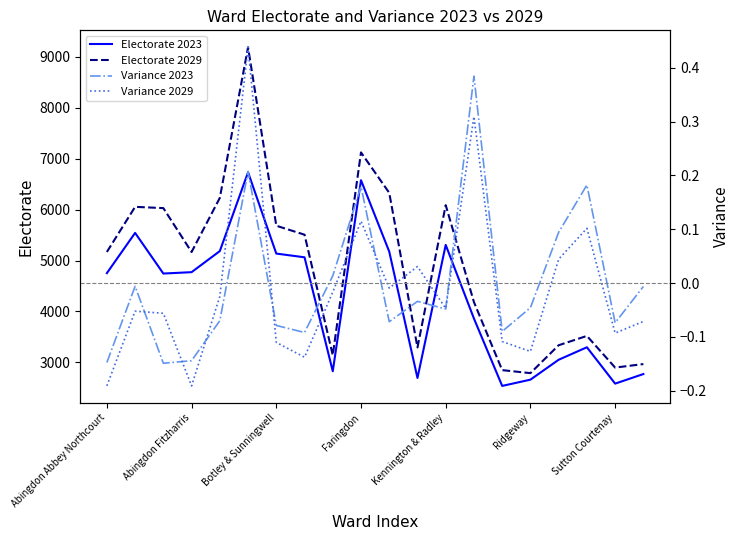

What is the minimum value for Electorate 2023?

2537